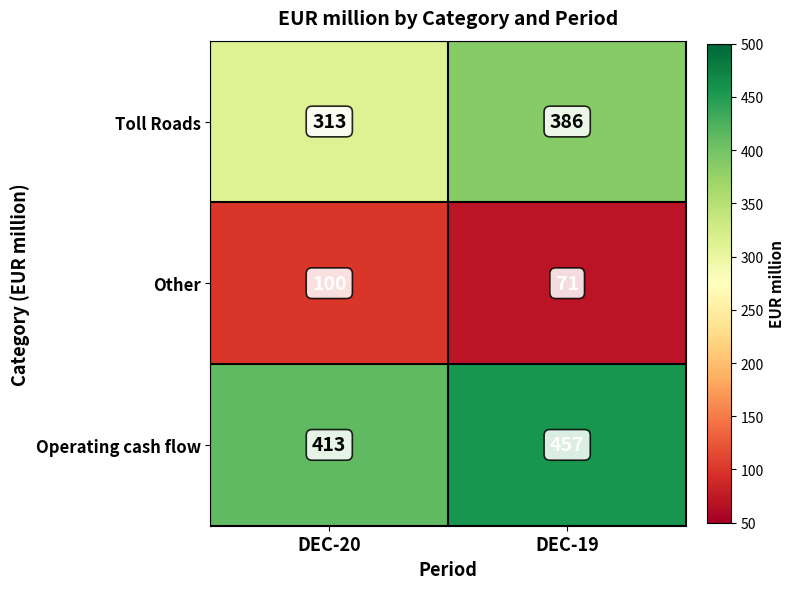

What is the spread (max minus min) of values at DEC-20?

313